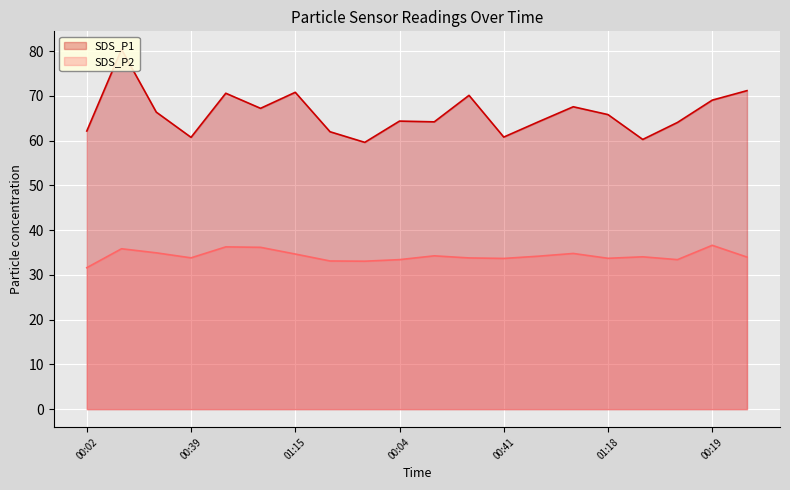

How many lines are shown in the chart?

2